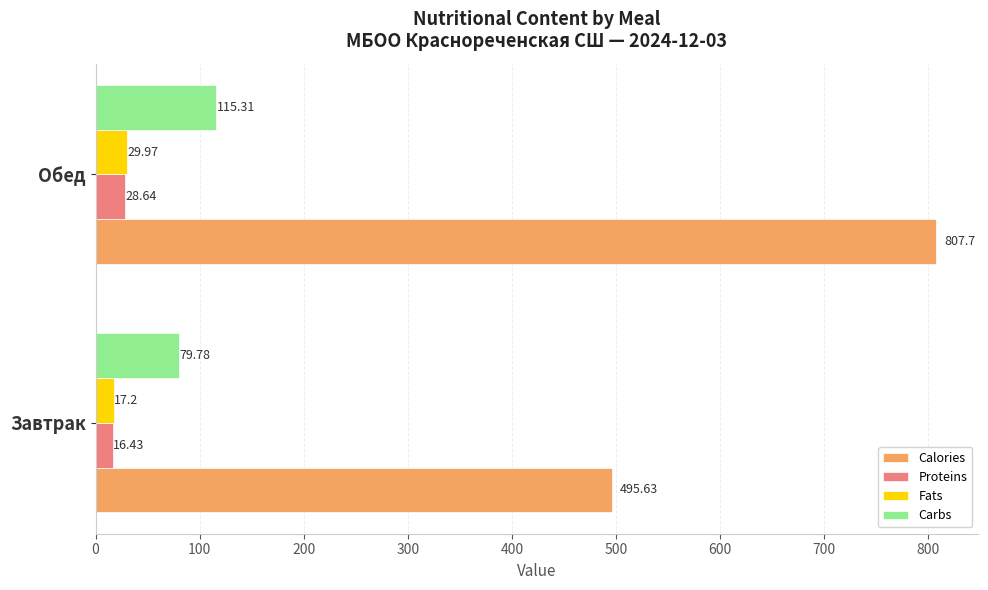

Which series has the largest range (max minus min)?

Calories